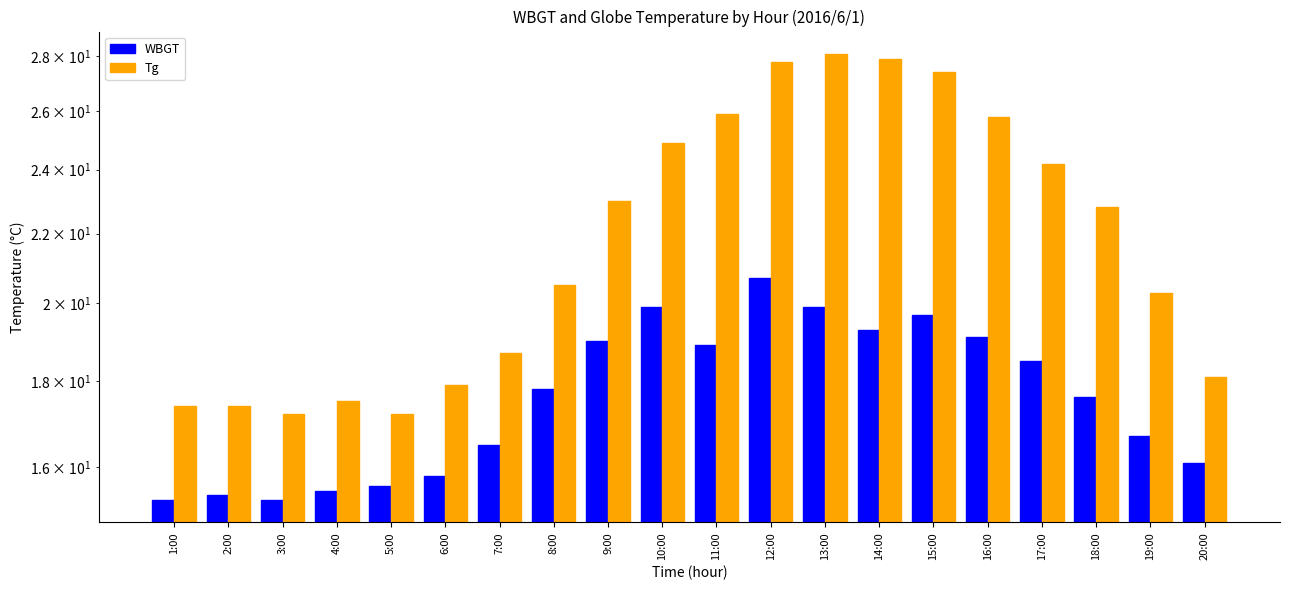

True or false: Tg has a value of 25.8 at 16:00.

True